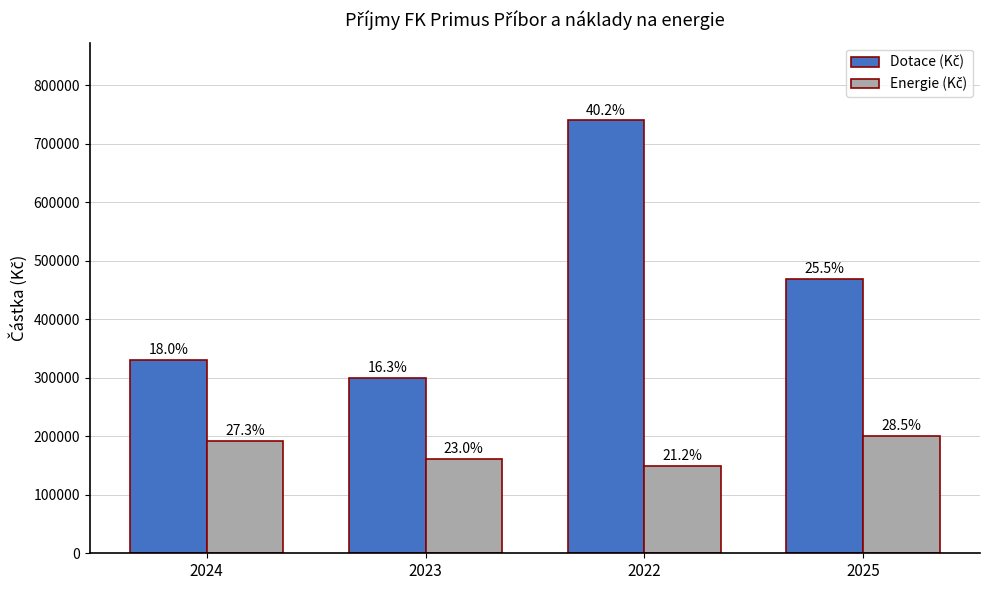

Does the chart contain stacked bars?

No